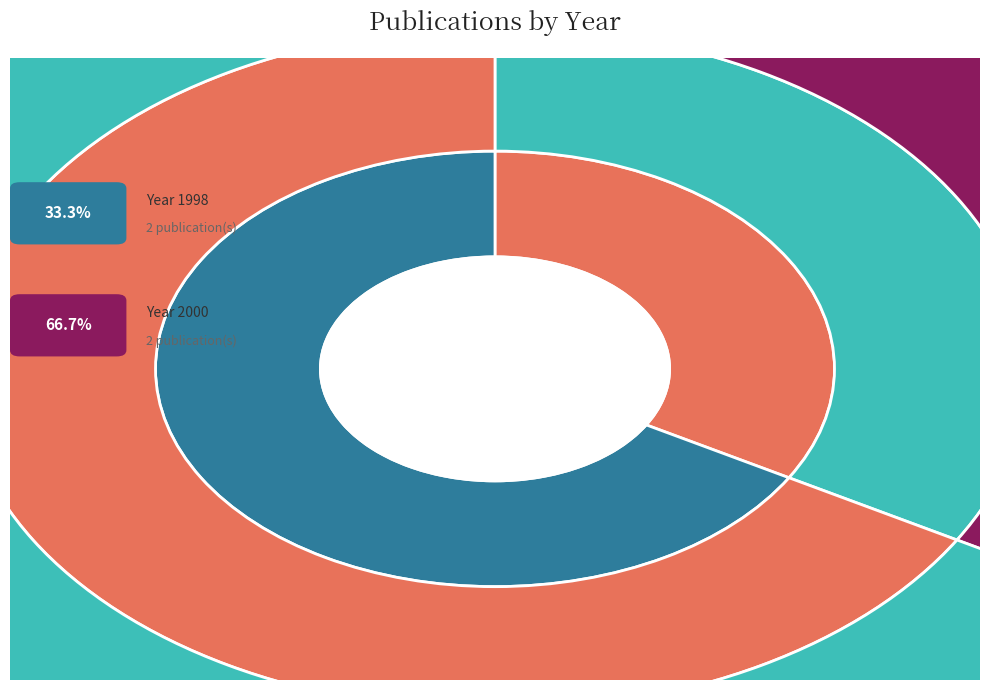

How many slices are in this pie chart?

3